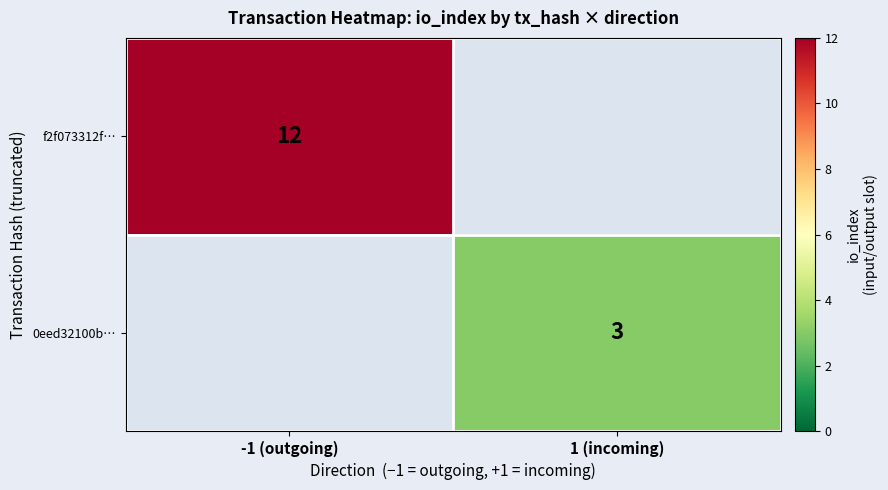

Is the value of f2f073312f… at -1 (outgoing) greater than the value of 0eed32100b… at 1 (incoming)?

Yes